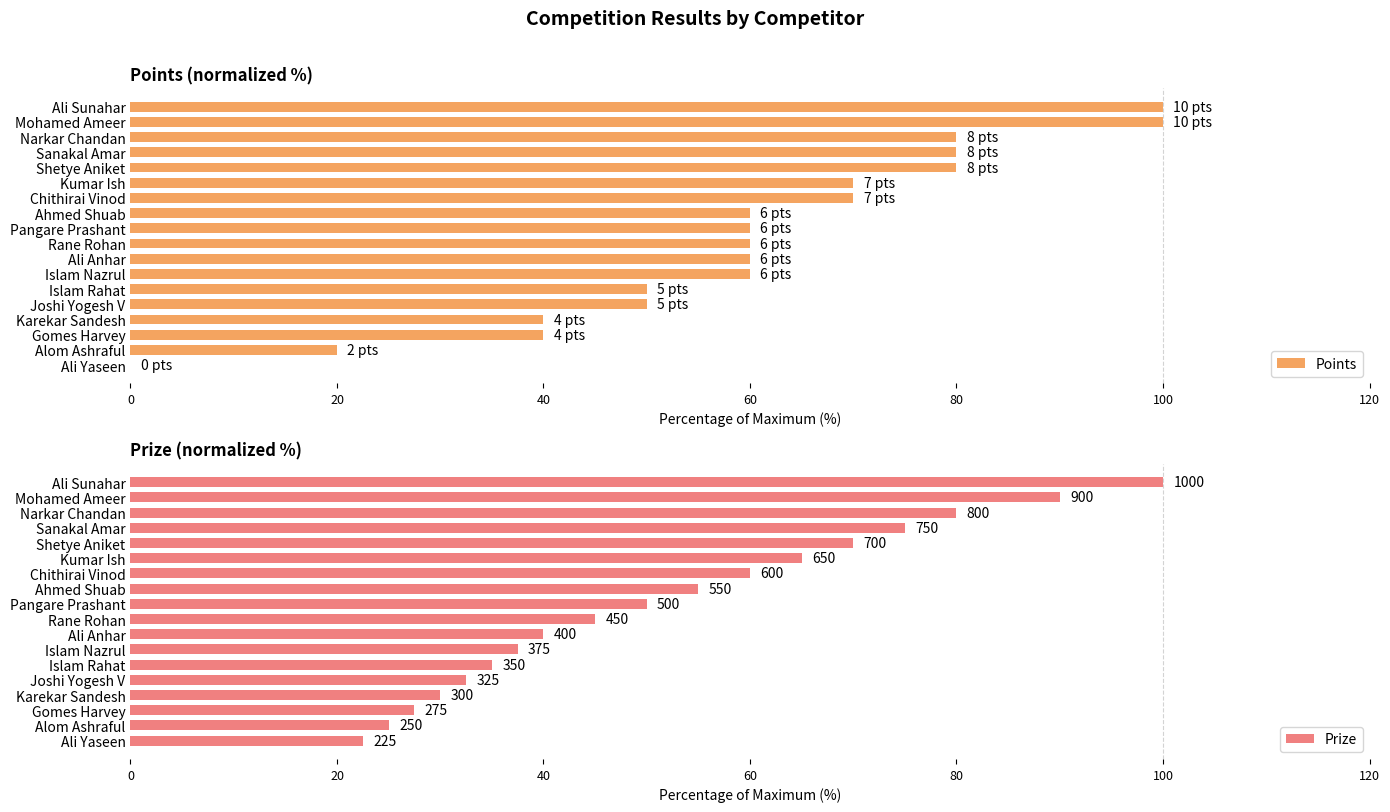

Rank the series by their average value, from lowest to highest.

Prize, Points